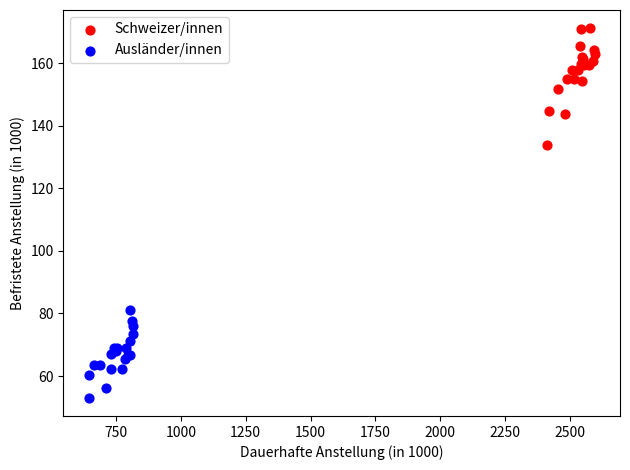

Which series has the widest spread of Y values?

Schweizer/innen